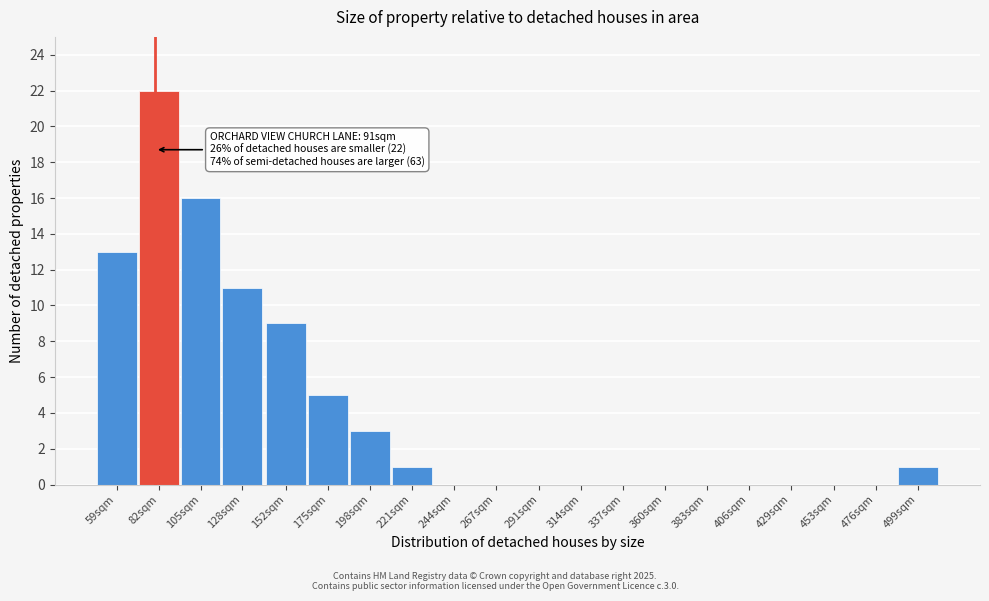

Reading left to right, extract all data points from this chart.

59sqm=13	82sqm=22	105sqm=16	128sqm=11	152sqm=9	175sqm=5	198sqm=3	221sqm=1	244sqm=0	267sqm=0	291sqm=0	314sqm=0	337sqm=0	360sqm=0	383sqm=0	406sqm=0	429sqm=0	453sqm=0	476sqm=0	499sqm=1